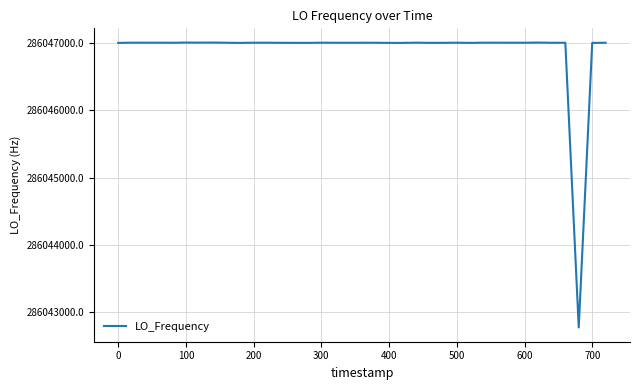

What is the minimum value shown in the chart?

286042776.6